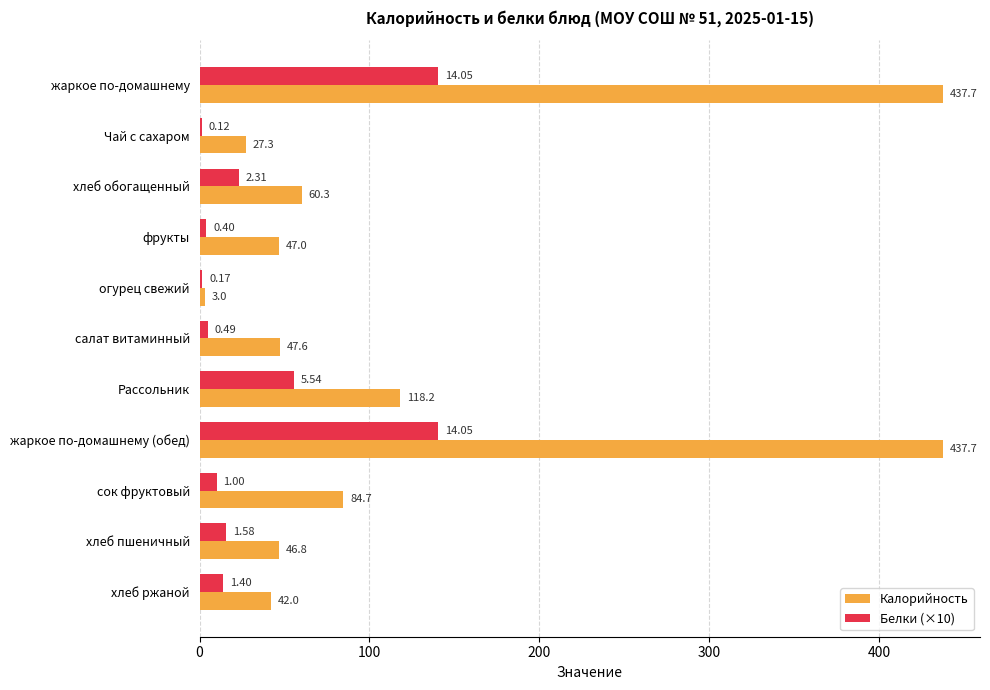

Where is Калорийность nearest to the value 220?

Рассольник